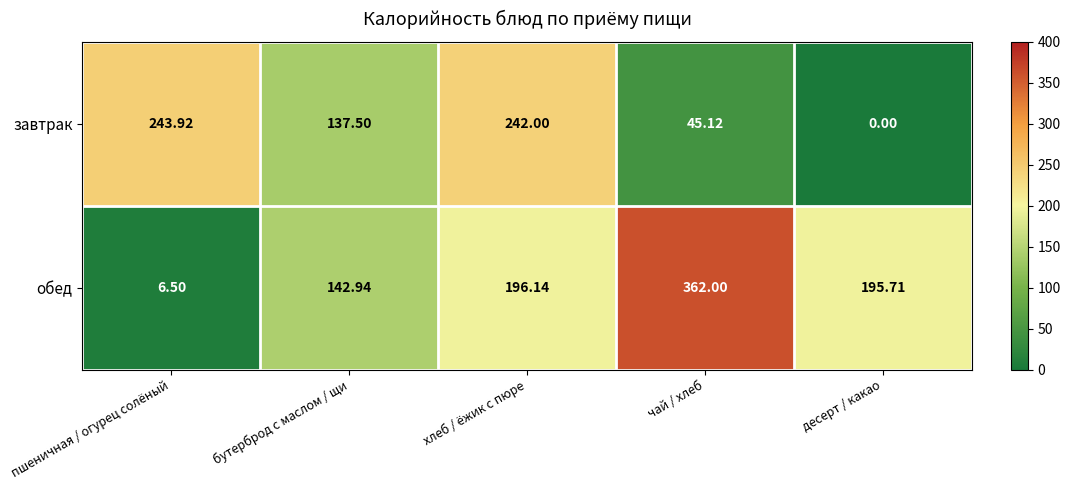

Which series has the largest range (max minus min)?

обед